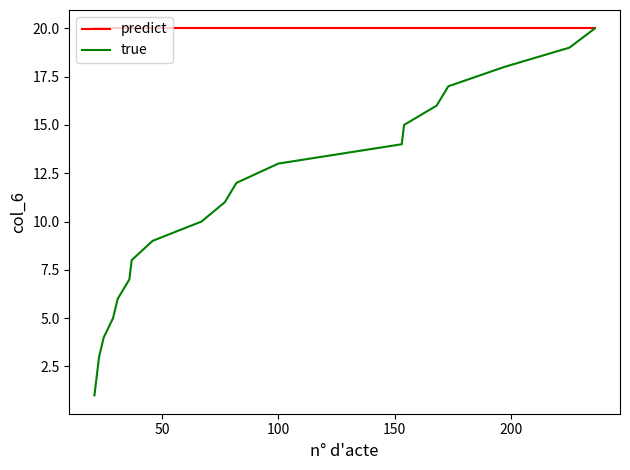

What is the highest value of the predict series?

20